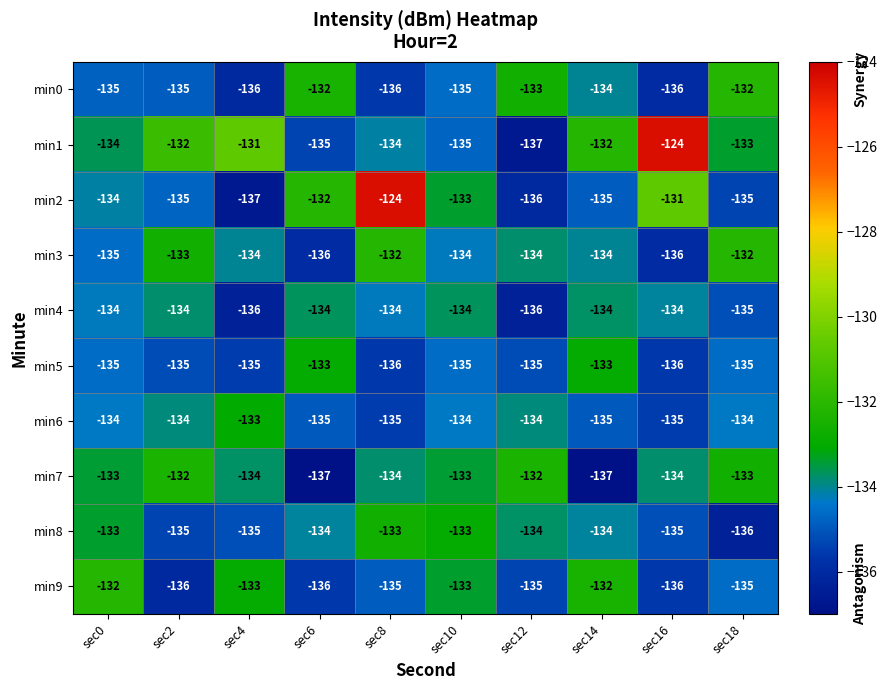

What is the greatest value displayed?

-124